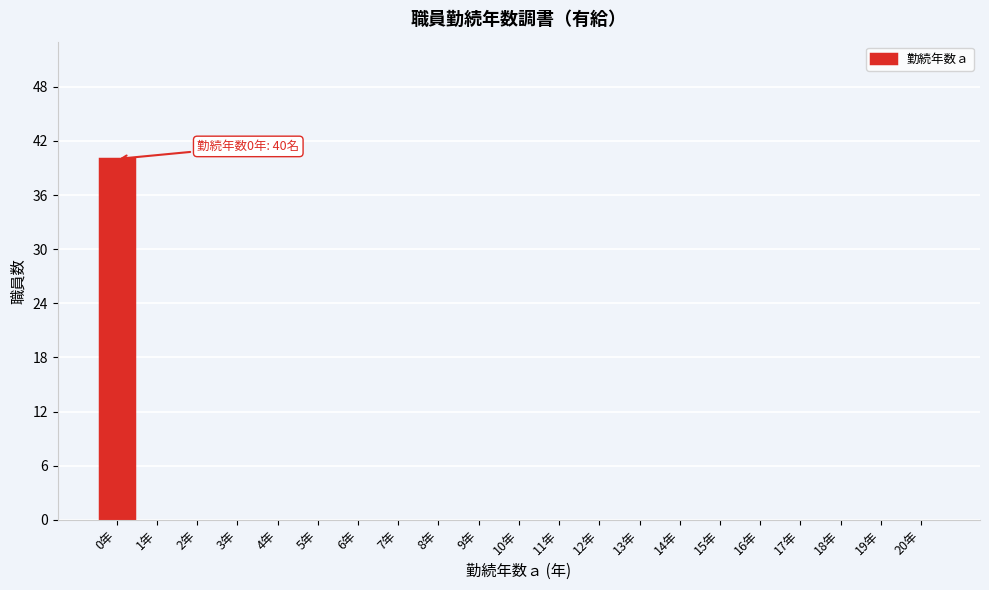

Reading right to left, transcribe all the data shown in this chart.

20年=0	19年=0	18年=0	17年=0	16年=0	15年=0	14年=0	13年=0	12年=0	11年=0	10年=0	9年=0	8年=0	7年=0	6年=0	5年=0	4年=0	3年=0	2年=0	1年=0	0年=40